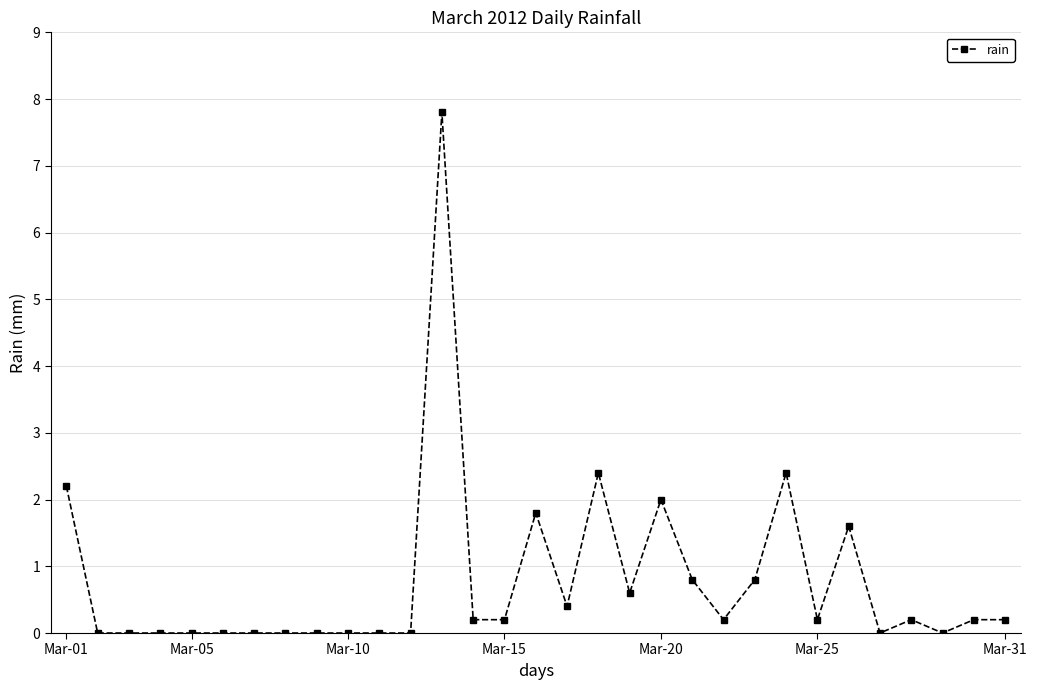

What is the difference between the second highest and minimum values?

2.4